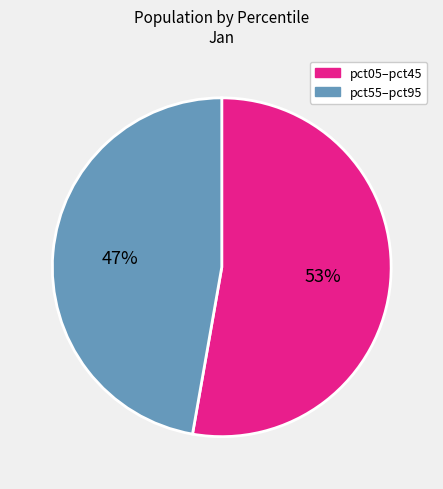

To the nearest percent, what is the difference between the largest and smallest slice percentages?

6%